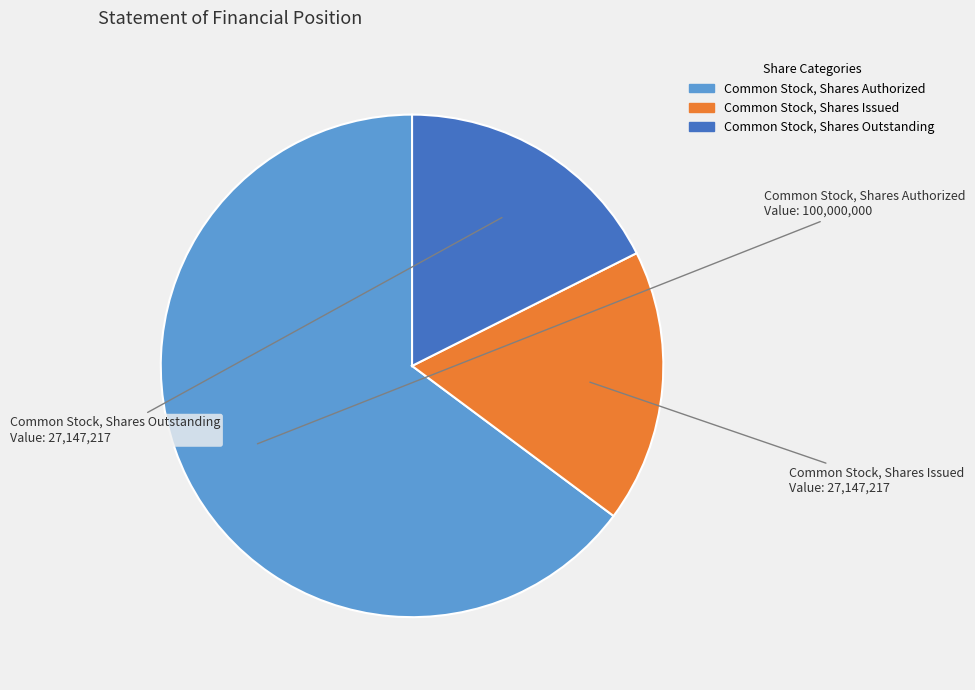

How many segments does this pie chart have?

3